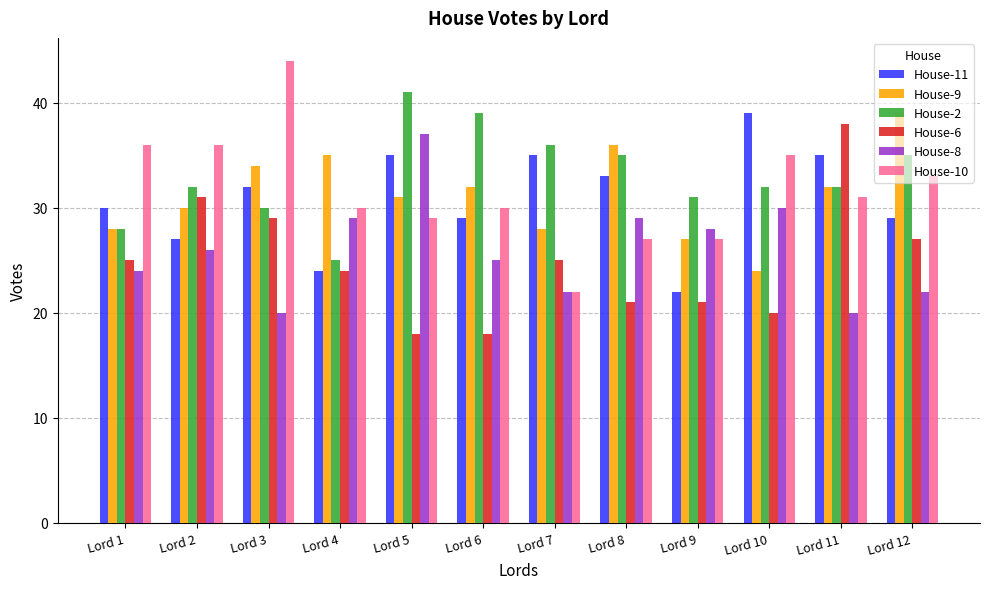

What is the value of the House-11 bar at the 11th from the left?

35